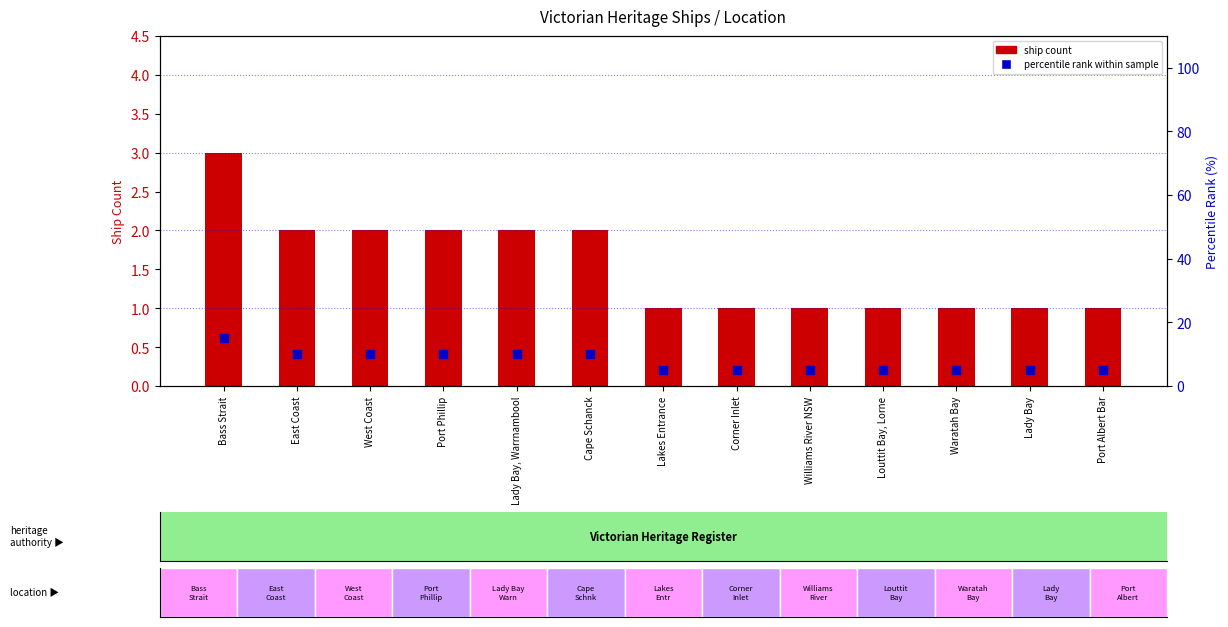

What is the total value across all series at Corner Inlet?

6